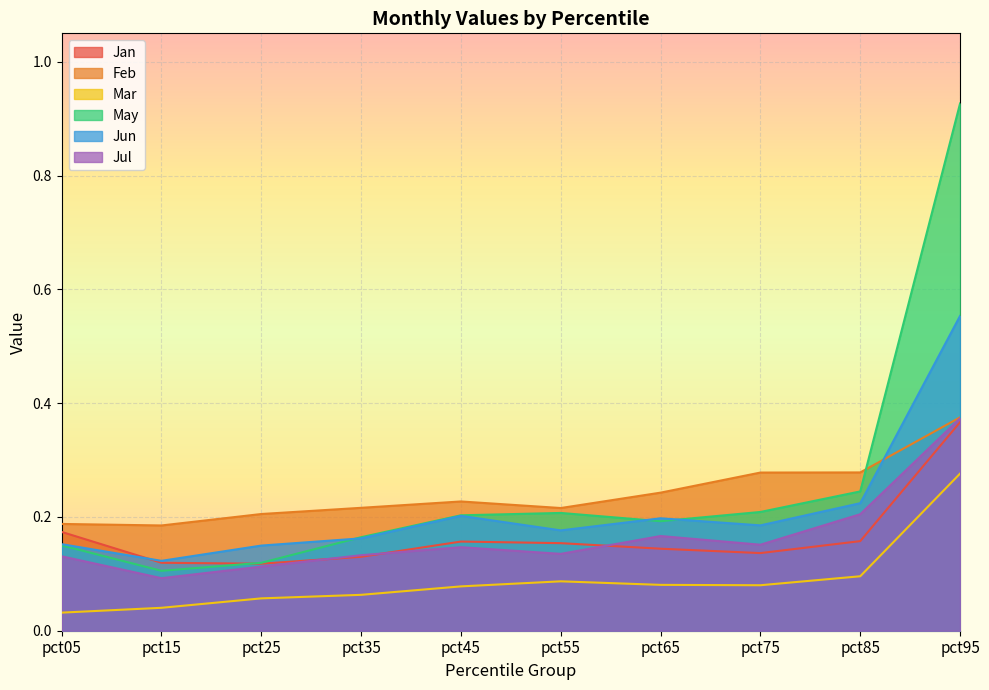

Is the value of Mar at pct45 greater than the value of May at pct45?

No